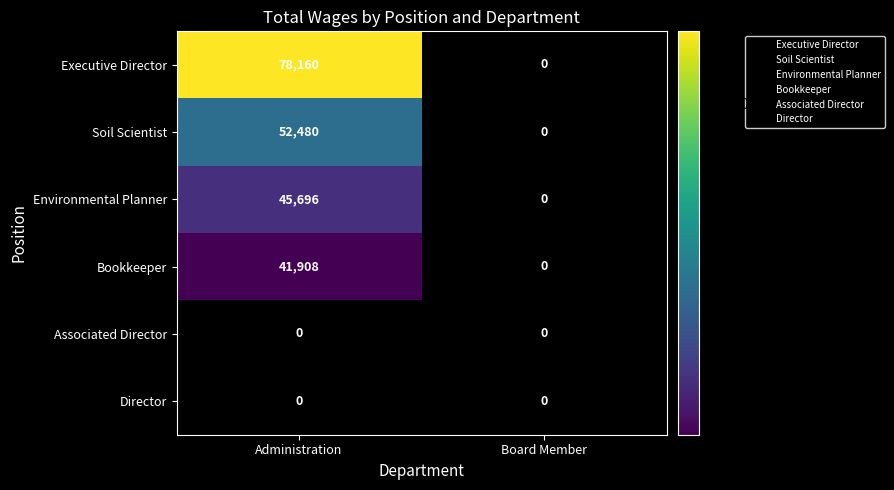

The Associated Director series shows 0 at Board Member. True or false?

True